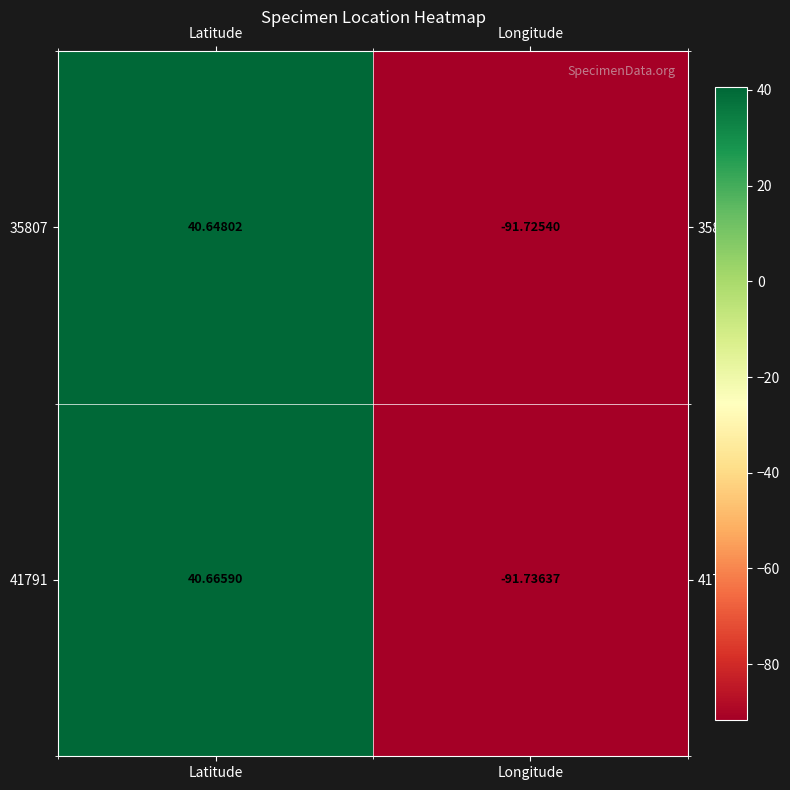

How many positive values does the 41791 series have?

1